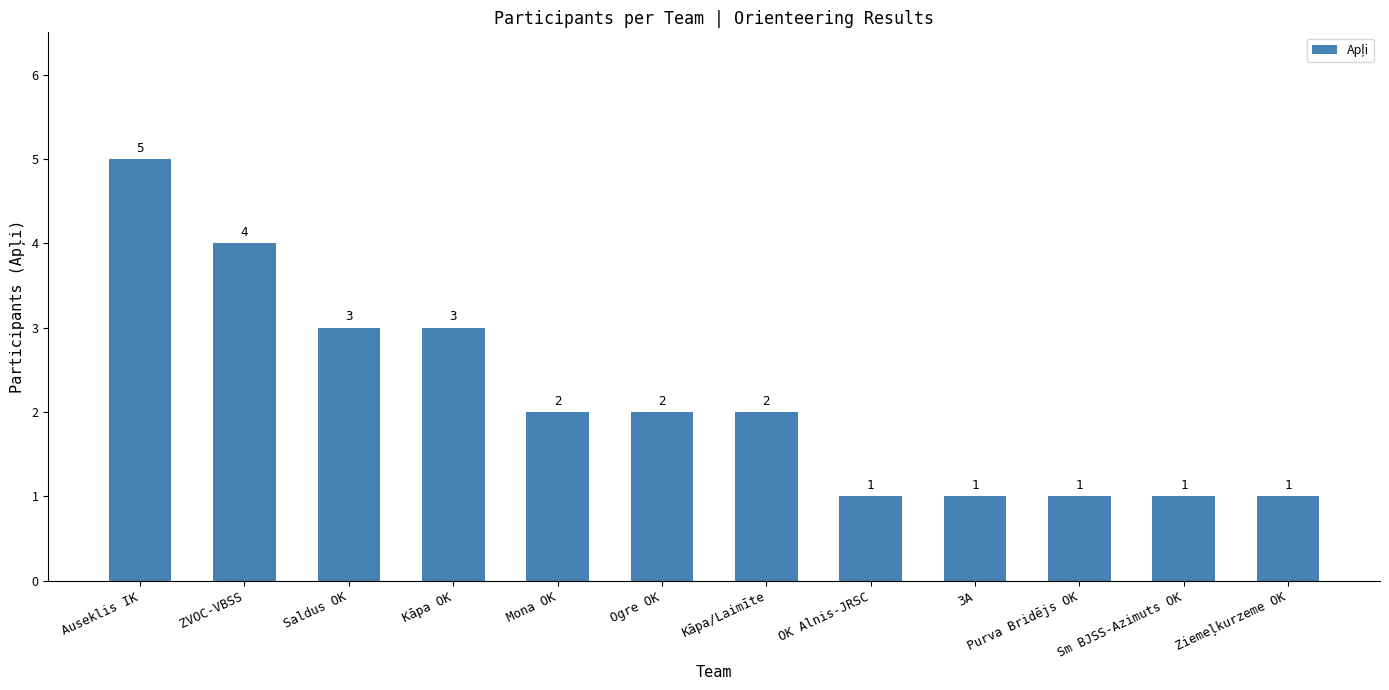

What is the average value?

2